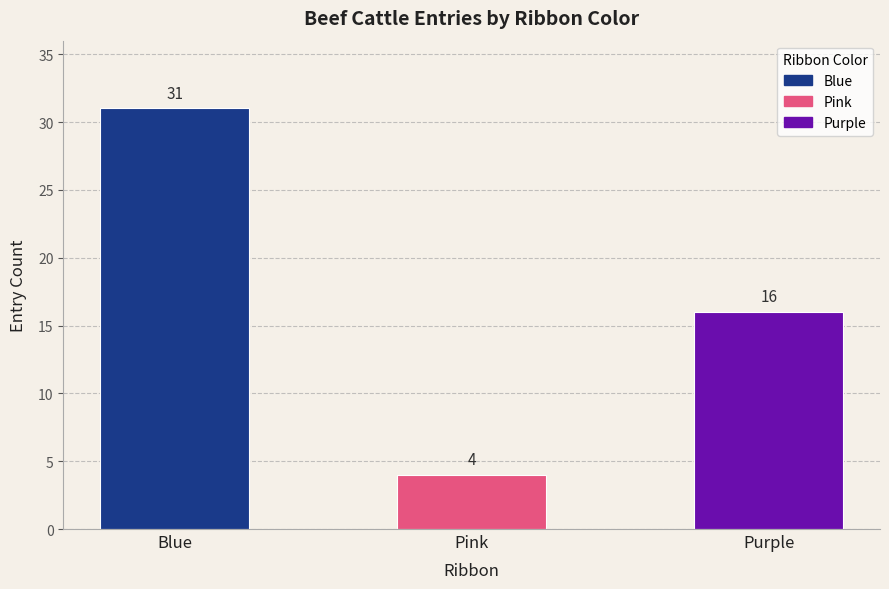

What is the sum of all values?

51